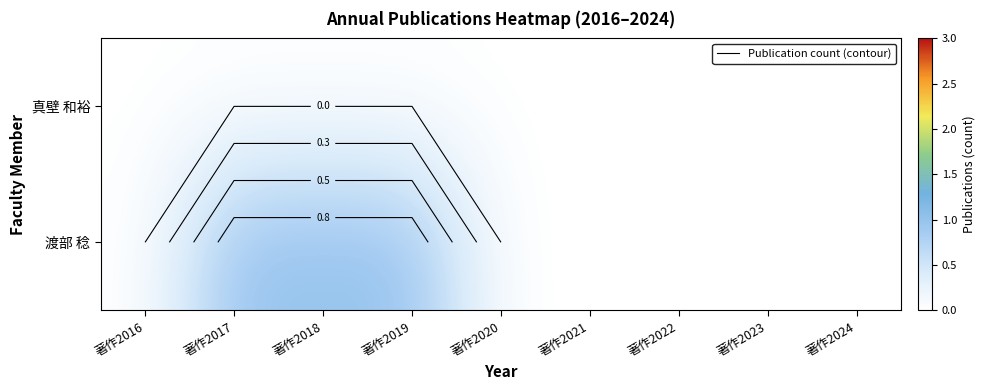

How many distinct data groups are displayed?

2